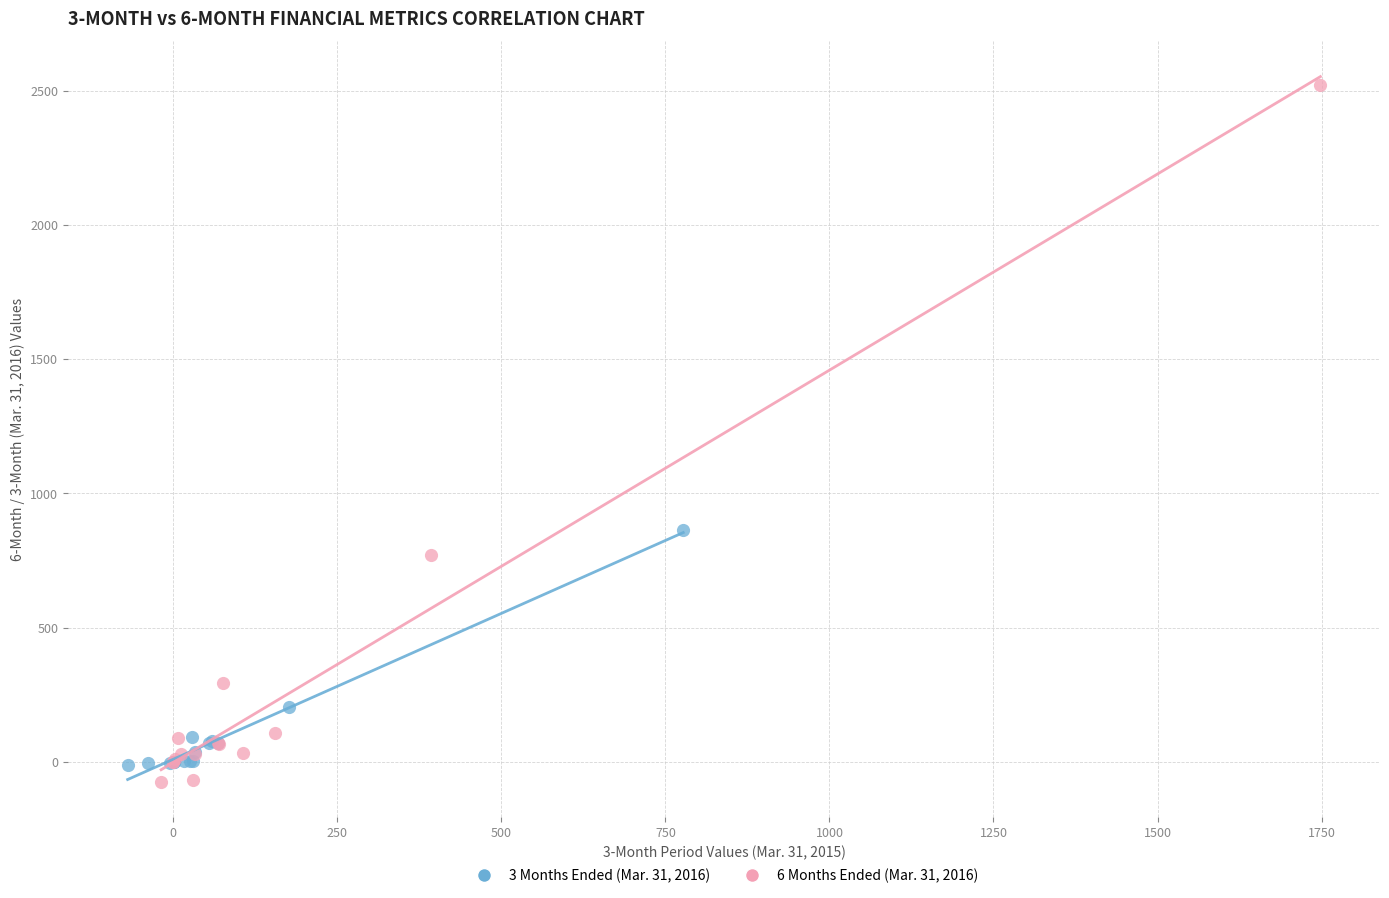

Which series has the largest Y range (max minus min)?

6 Months Ended (Mar. 31, 2016)